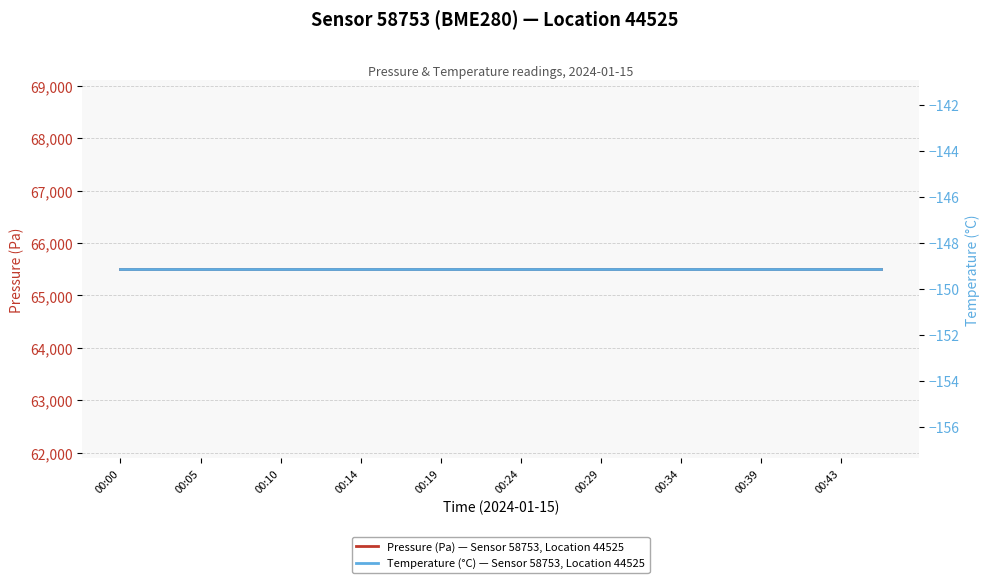

What is the value of the Pressure (Pa) — Sensor 58753, Location 44525 point at the 8th from the left?

65501.6